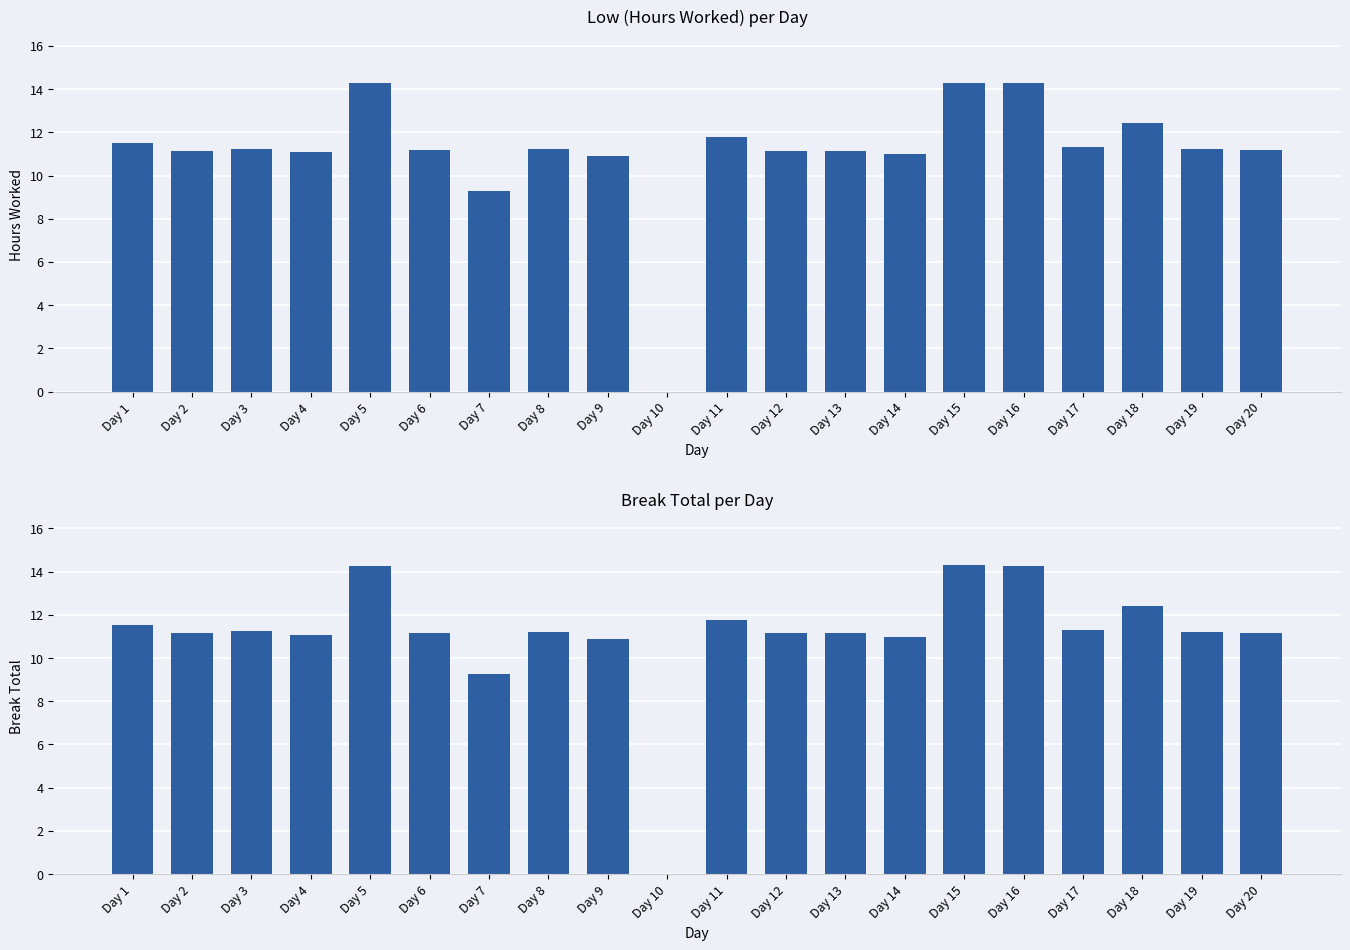

At which label is Low (Hours Worked) - Reference closest to 7?

Day 7